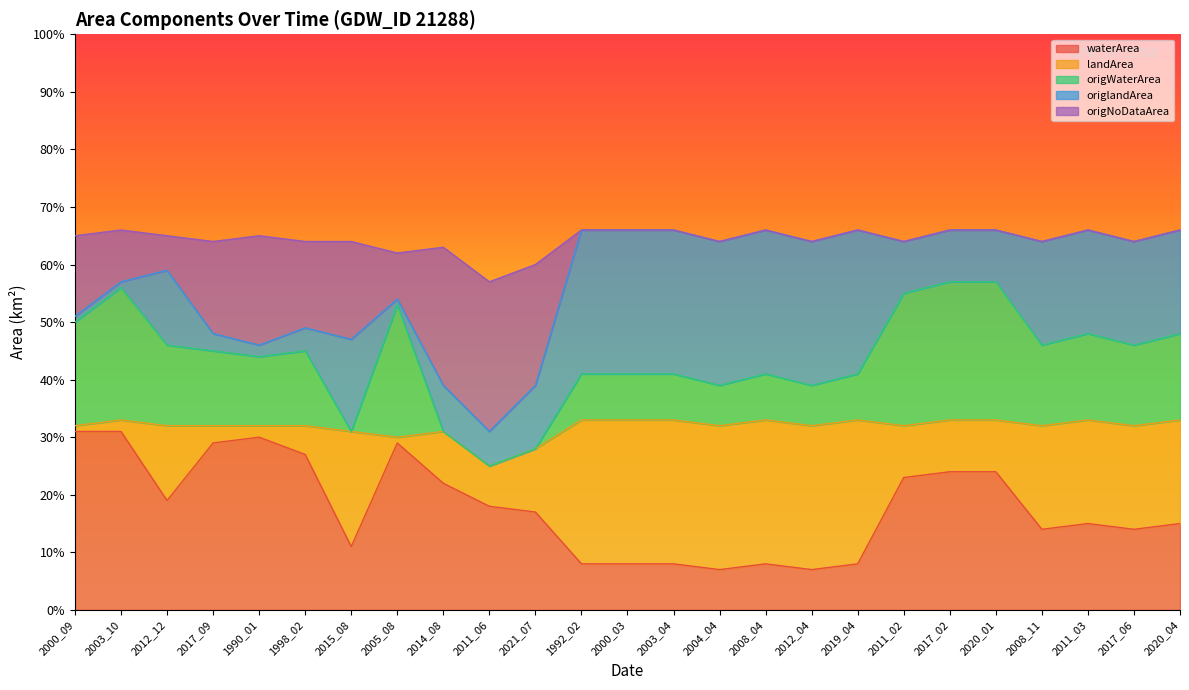

What is the maximum value shown in the chart?

0.7